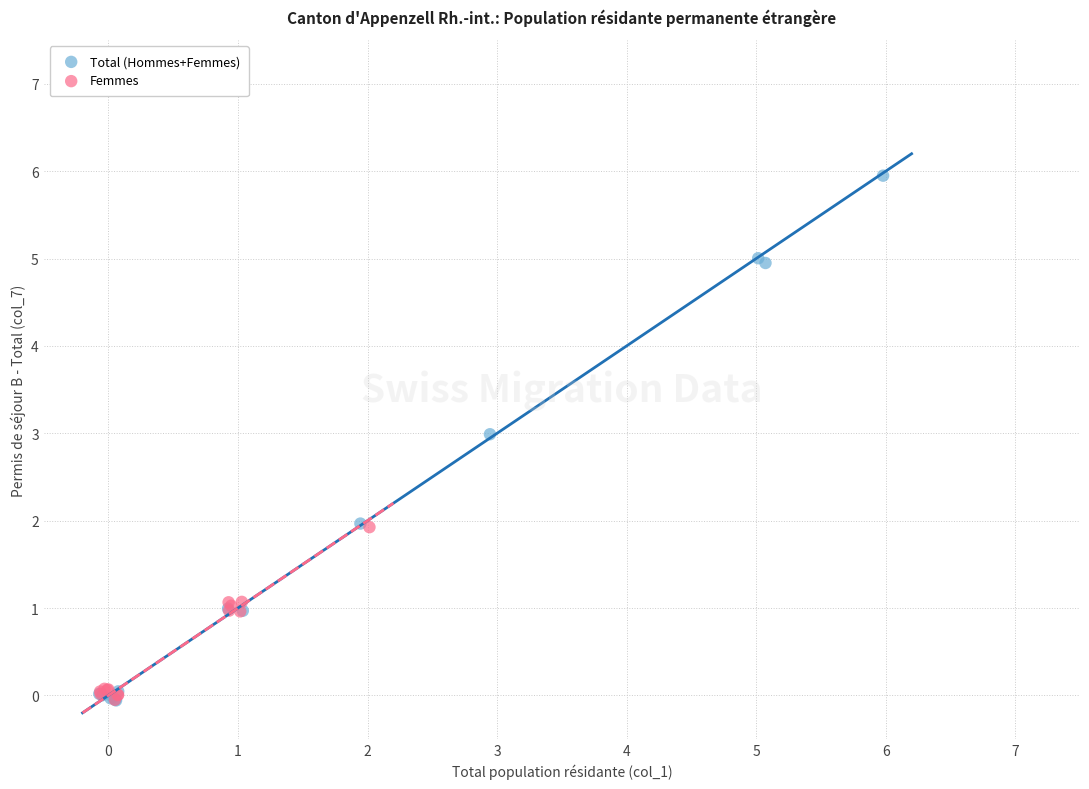

Which series has the widest spread of Y values?

Total (Hommes+Femmes)